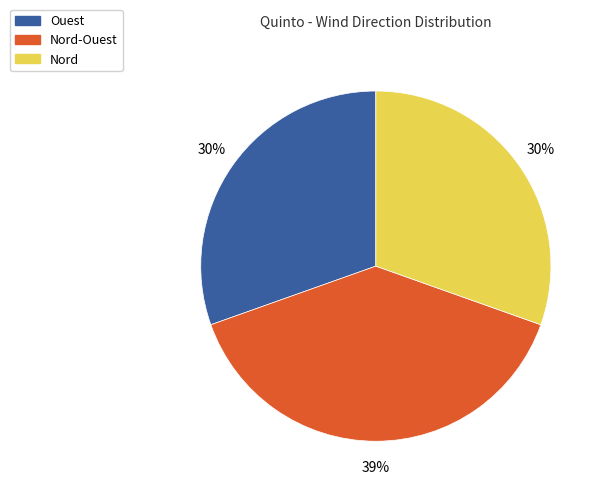

How many segments does this pie chart have?

3